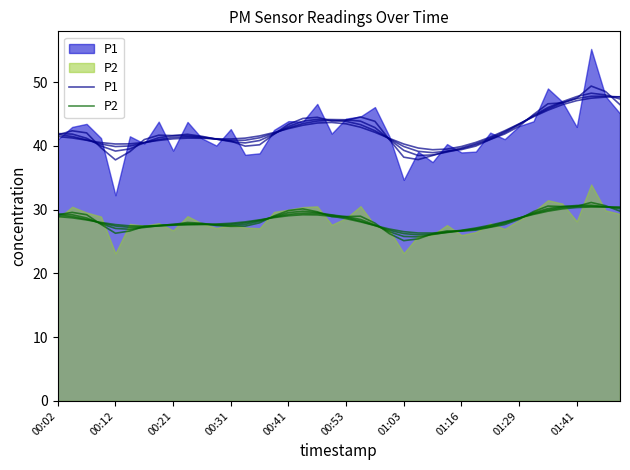

How many series are shown in this chart?

2